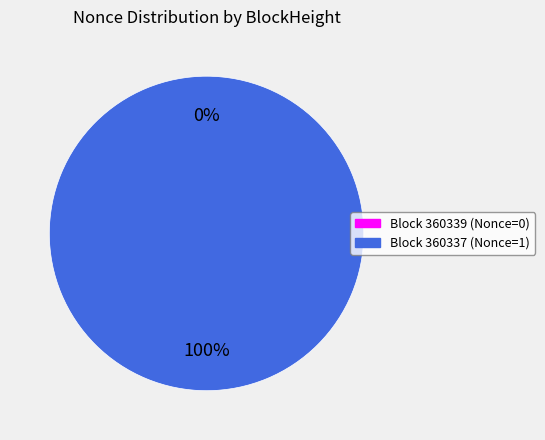

Is there any slice that represents more than half of the pie?

Yes